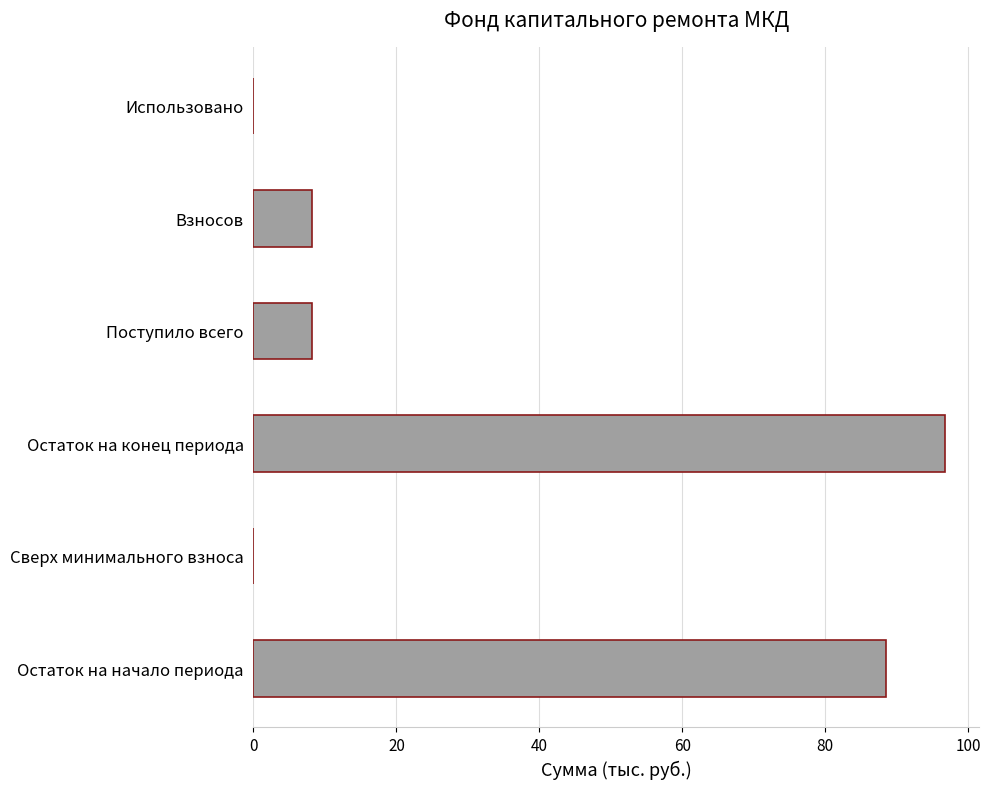

Reading bottom to top, what are all the values shown in this chart?

Остаток на начало периода=88.5	Сверх минимального взноса=0.0	Остаток на конец периода=96.7	Поступило всего=8.2	Взносов=8.2	Использовано=0.0